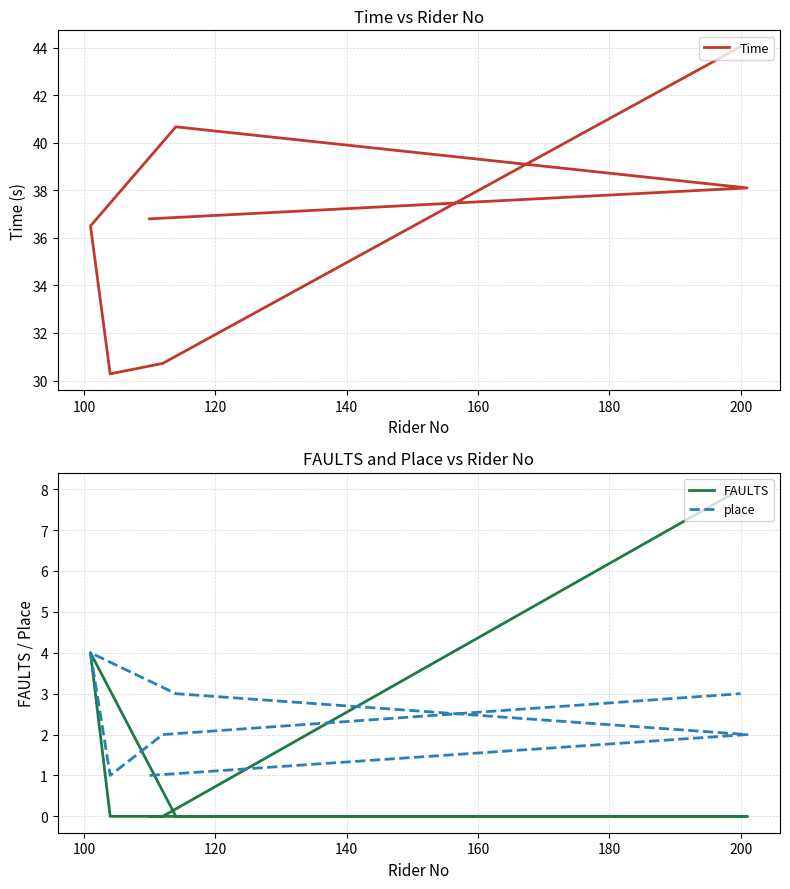

Which series has the largest total across all categories?

Time